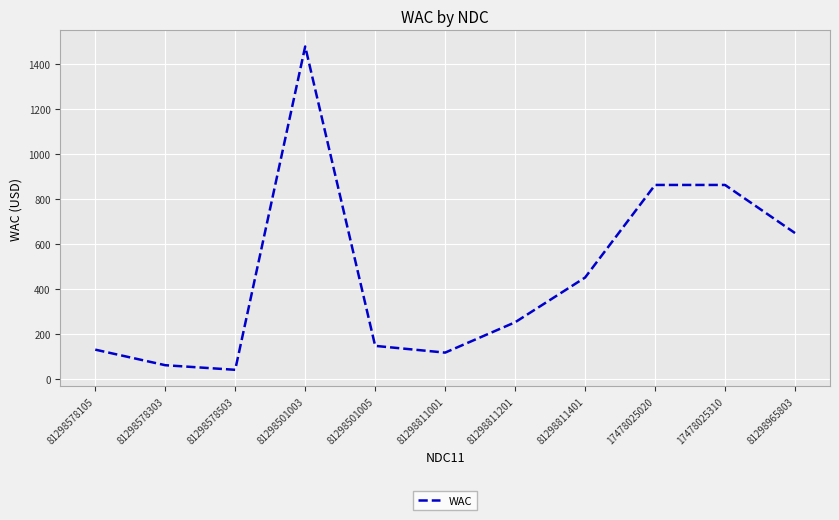

At which category does the data reach its first local valley?

81298578503